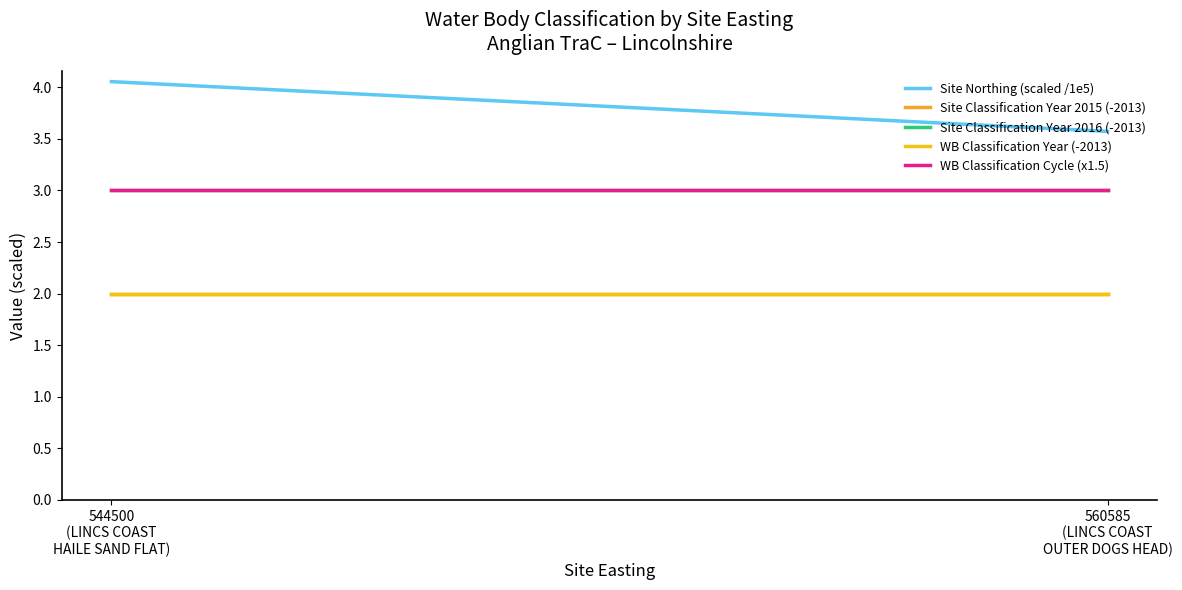

Which series changed the most between 544500
(LINCS COAST
HAILE SAND FLAT) and 560585
(LINCS COAST
OUTER DOGS HEAD)?

Site Northing (scaled /1e5)